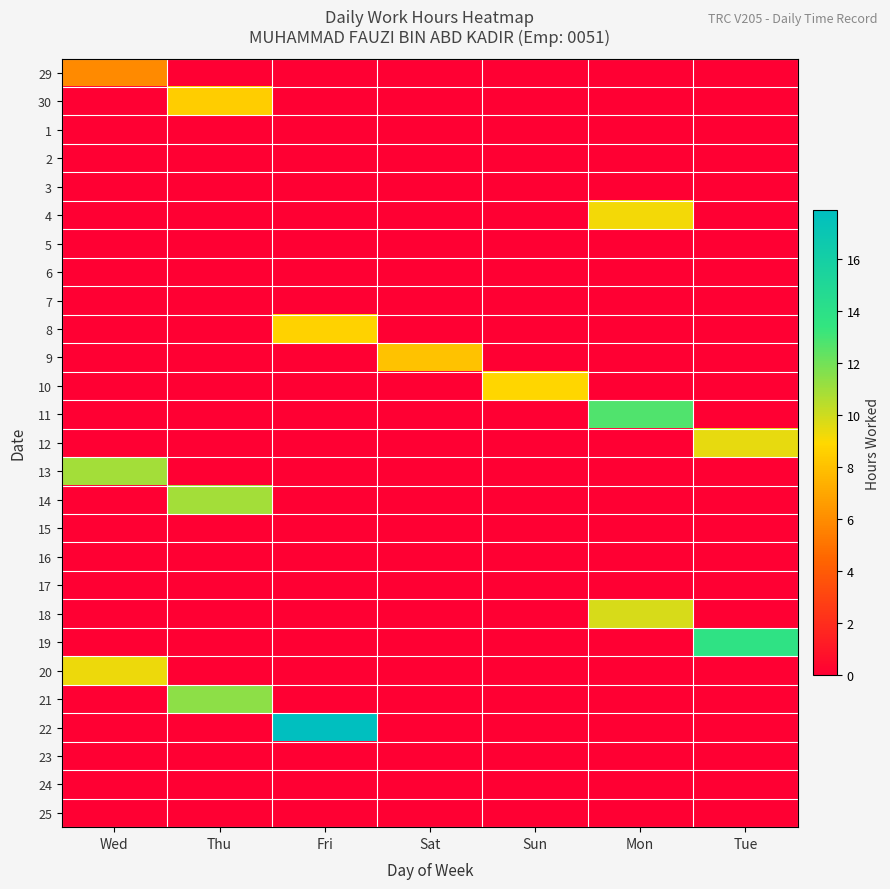

How many distinct data groups are displayed?

27